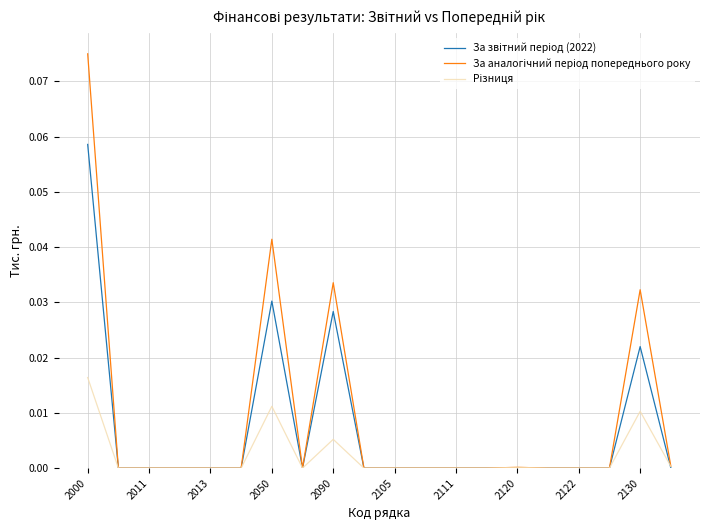

How many lines are shown in the chart?

3